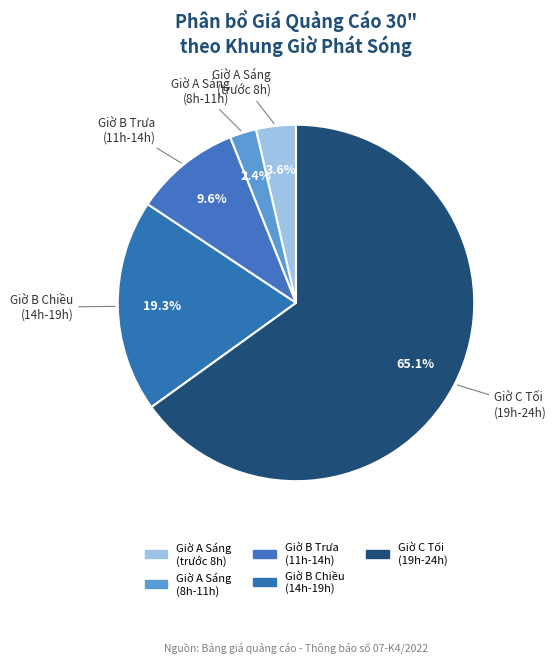

Count the number of slices in the pie.

5